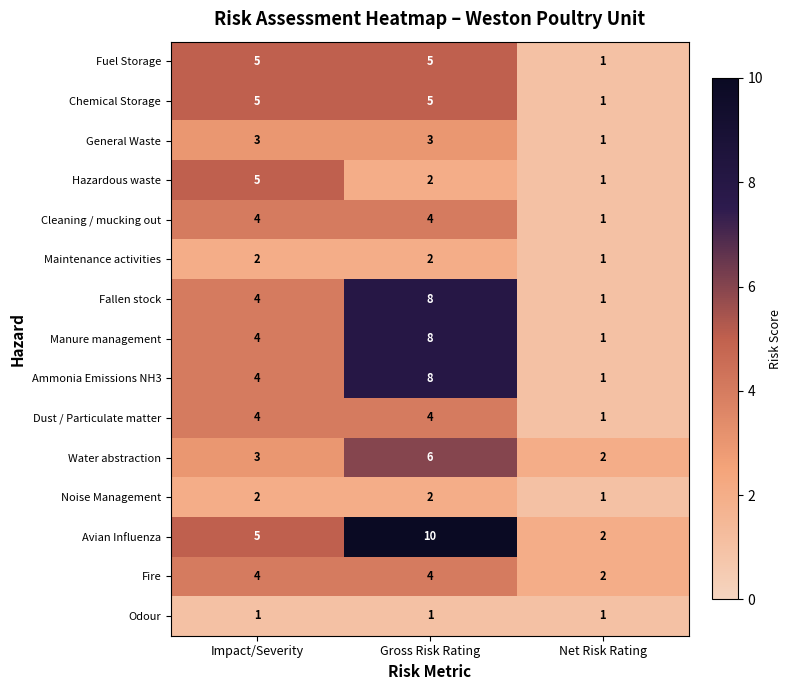

At which category is the sum across all series the highest?

Gross Risk Rating